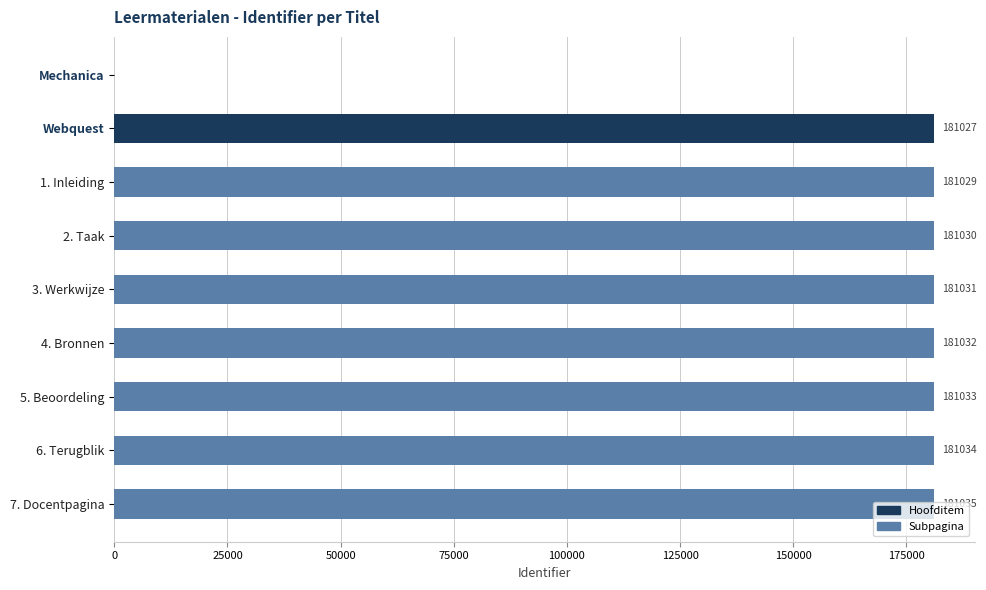

How many distinct data groups are displayed?

1